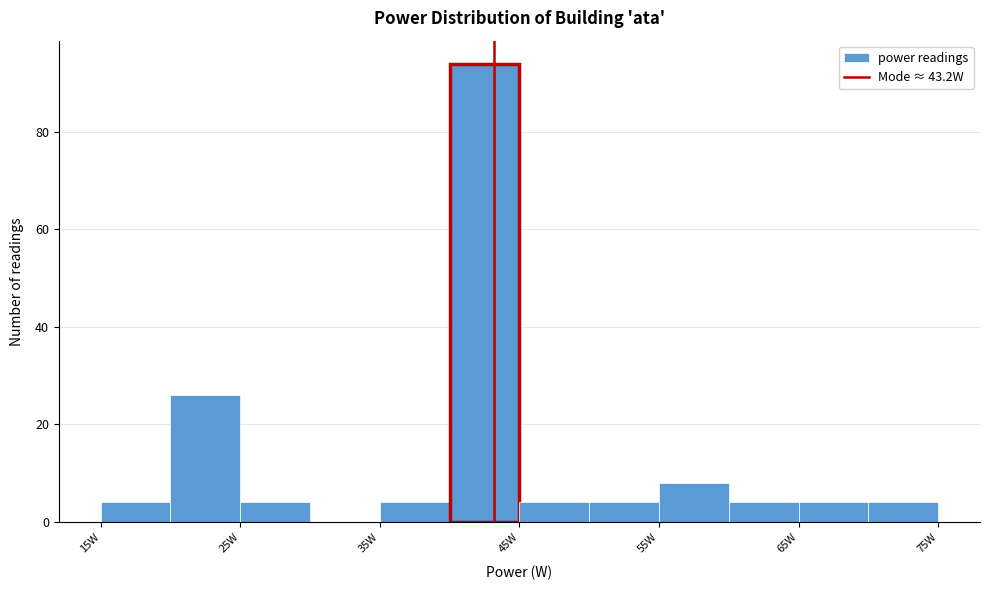

Reading left to right, transcribe this chart: for each bar, give the range it covers on the x-axis and its height. The values are not printed on the chart, so give them approximately, as read against the axis.

15 to 20: 4
20 to 25: 26
25 to 30: 4
30 to 35: 0
35 to 40: 4
40 to 45: 94
45 to 50: 4
50 to 55: 4
55 to 60: 8
60 to 65: 4
65 to 70: 4
70 to 75: 4